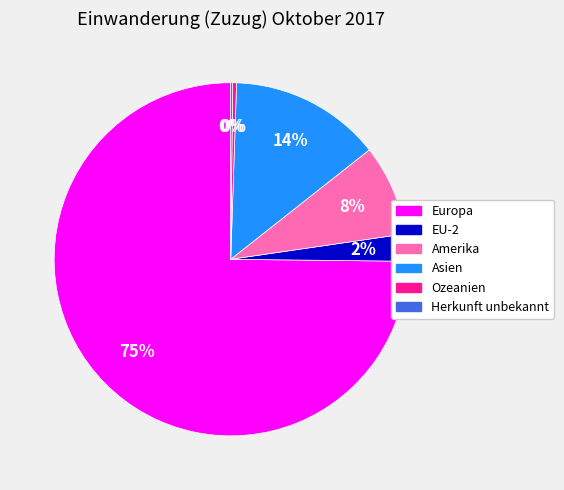

To the nearest percent, what is the difference between the EU-2 and Ozeanien slice percentages?

2%